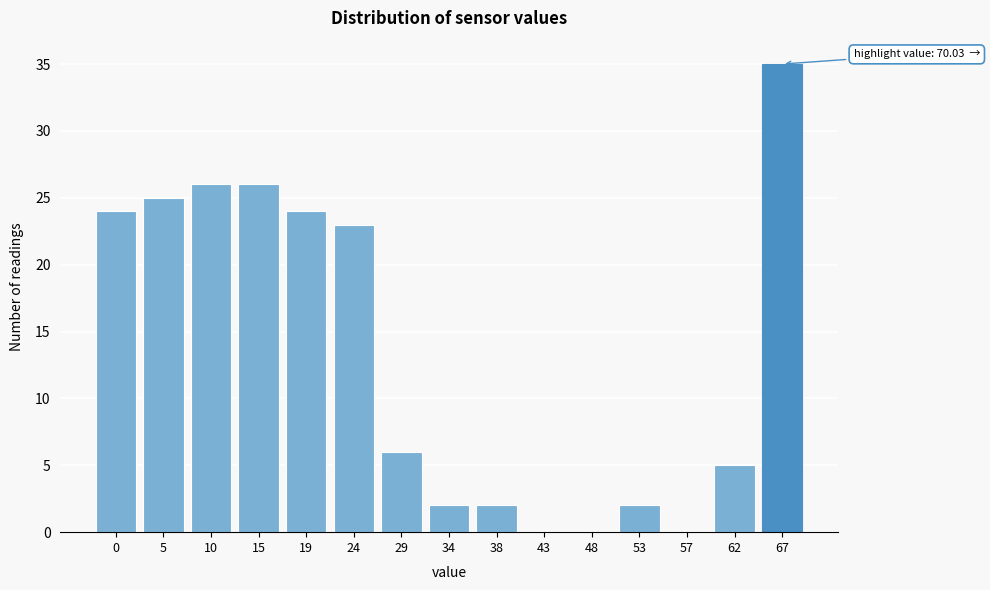

Reading left to right, extract all data points from this chart.

0=24	5=25	10=26	15=26	19=24	24=23	29=6	34=2	38=2	43=0	48=0	53=2	57=0	62=5	67=35